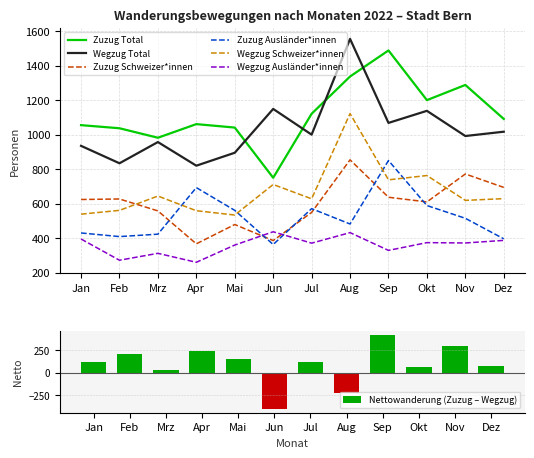

How many groups of bars are there?

12